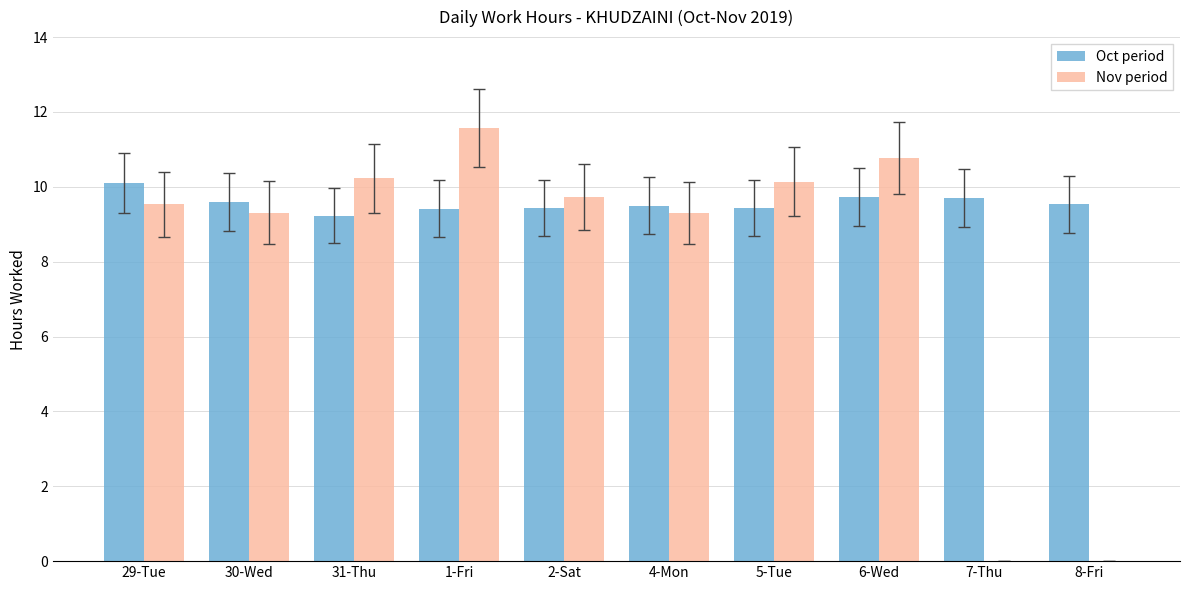

What is the sum of all Nov period values?

80.6